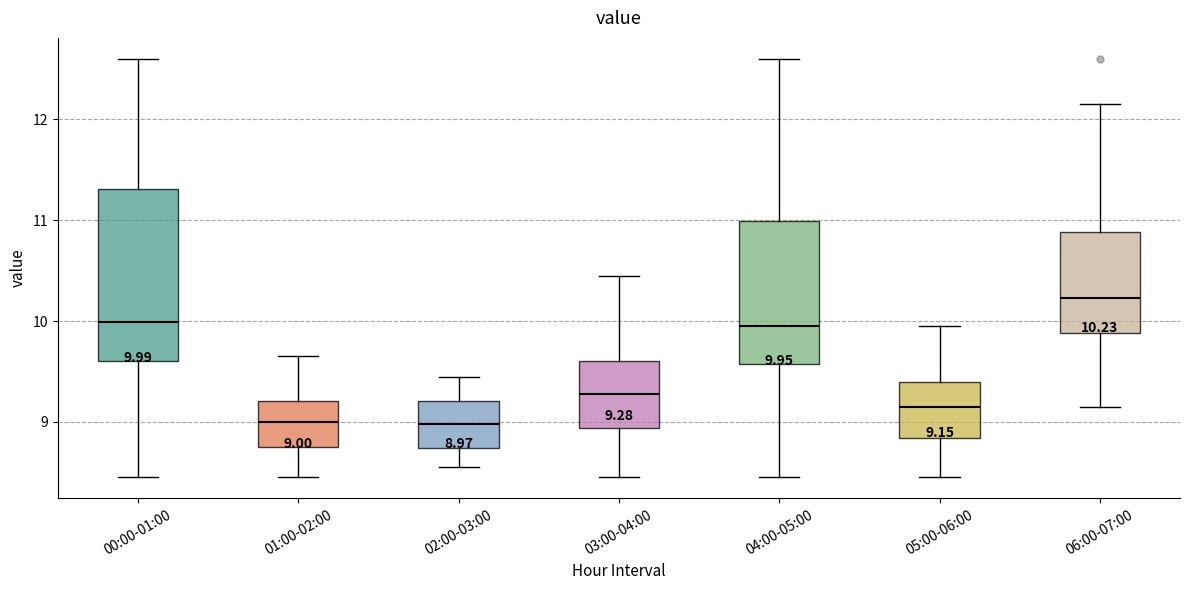

Which box is the tallest, from its lower edge to its upper edge?

00:00-01:00